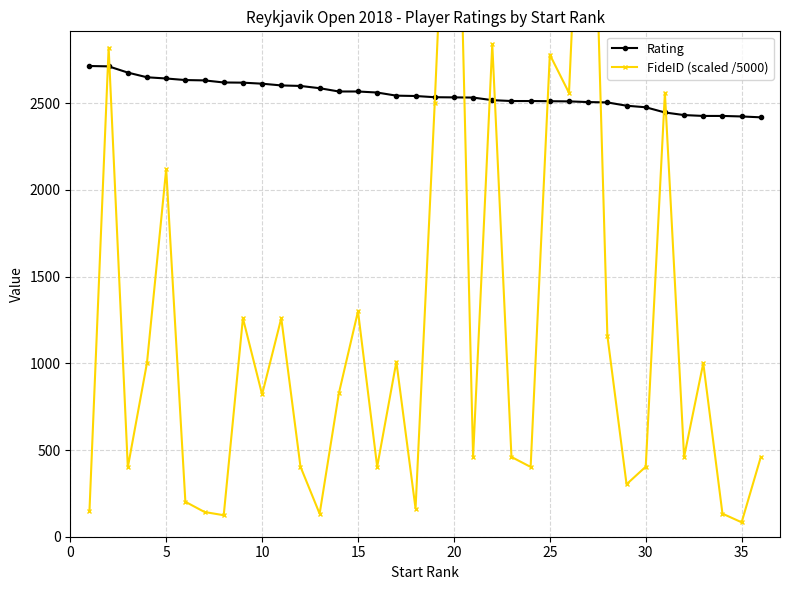

What is the minimum value for Rating?

2419